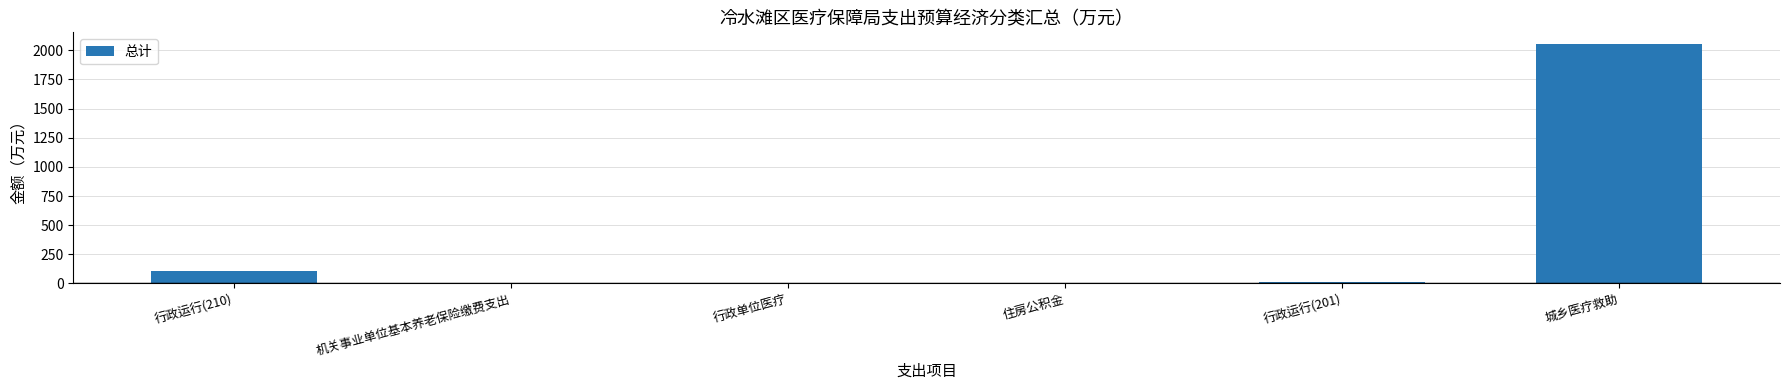

At which label is the value closest to 1027?

行政运行(210)